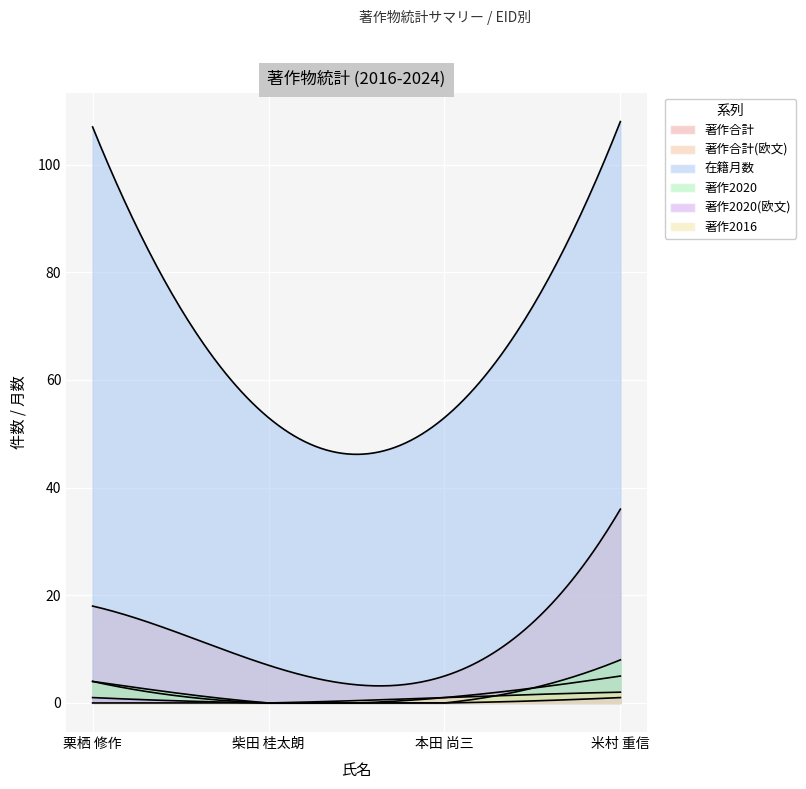

How many data points does each series have?

4